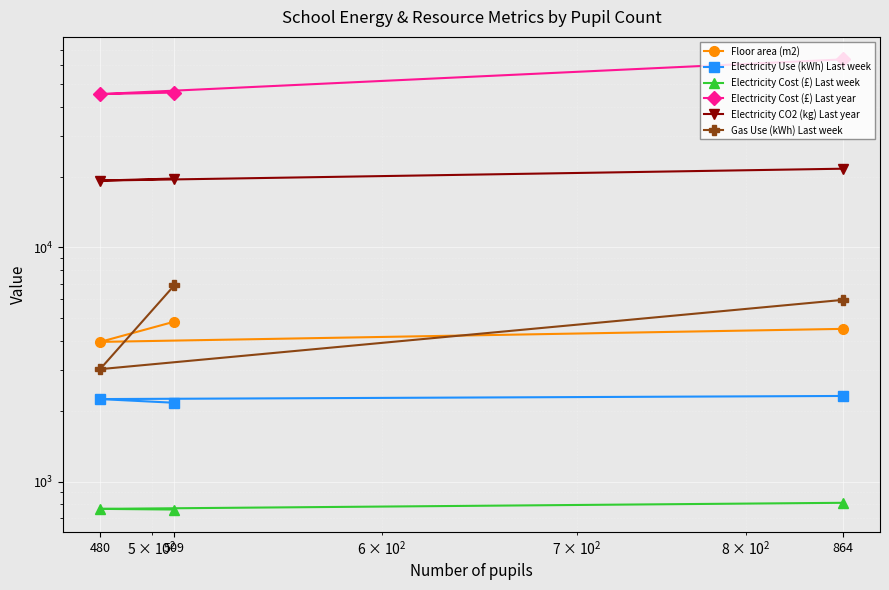

How many lines are shown in the chart?

6